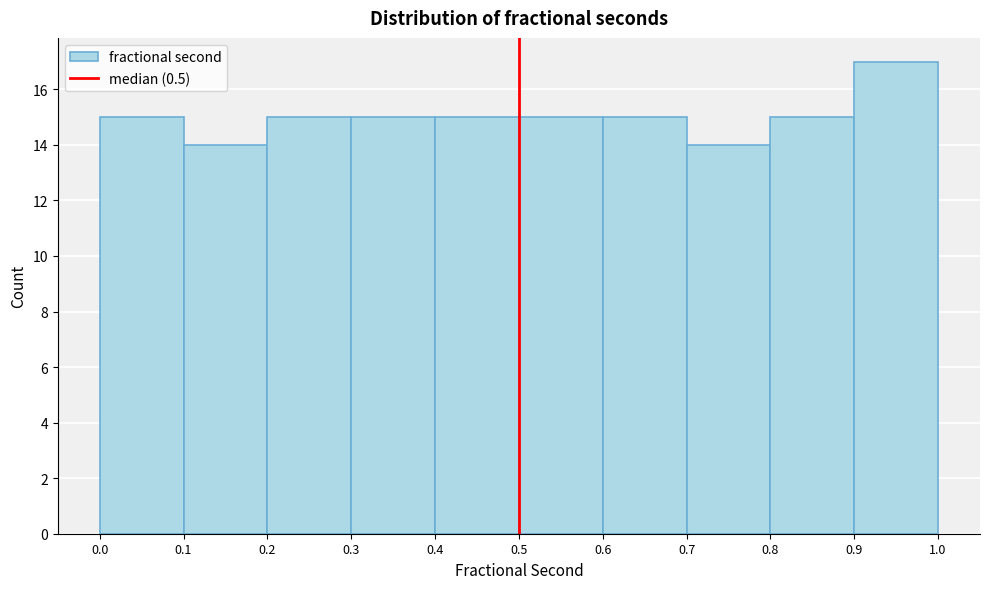

How tall is the bar that spans 0.3 to 0.4 on the x-axis? The values are not printed on the chart, so give them approximately, as read against the axis.

15